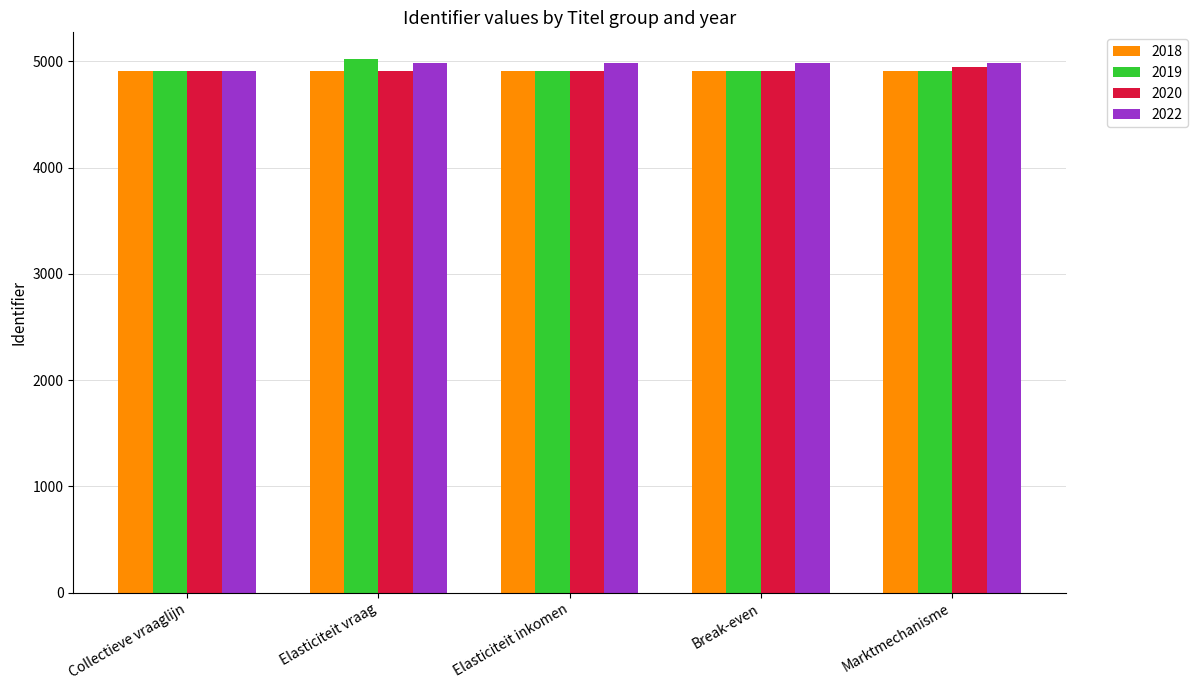

Which series has the largest range (max minus min)?

2019